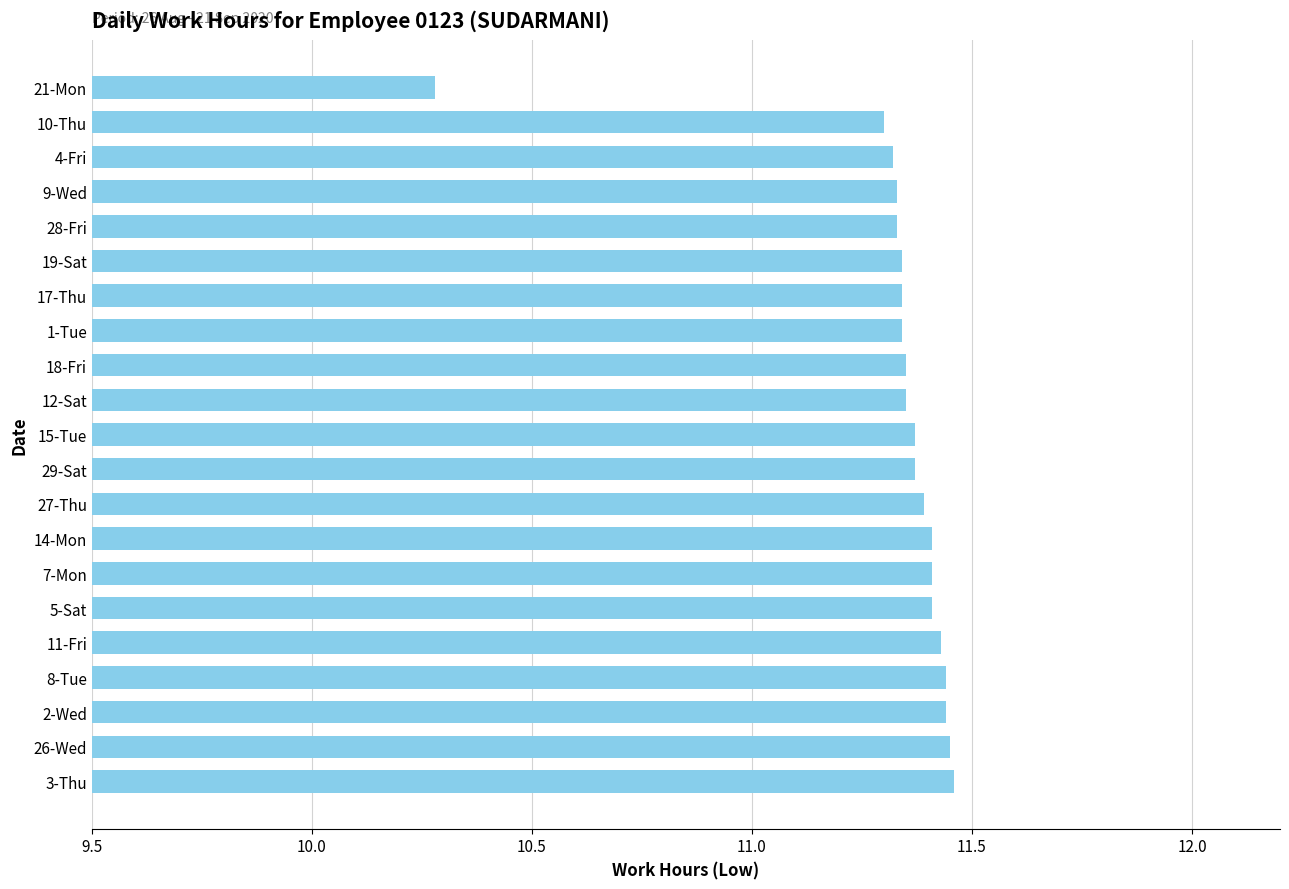

Which label corresponds to the smallest value in the chart?

21-Mon